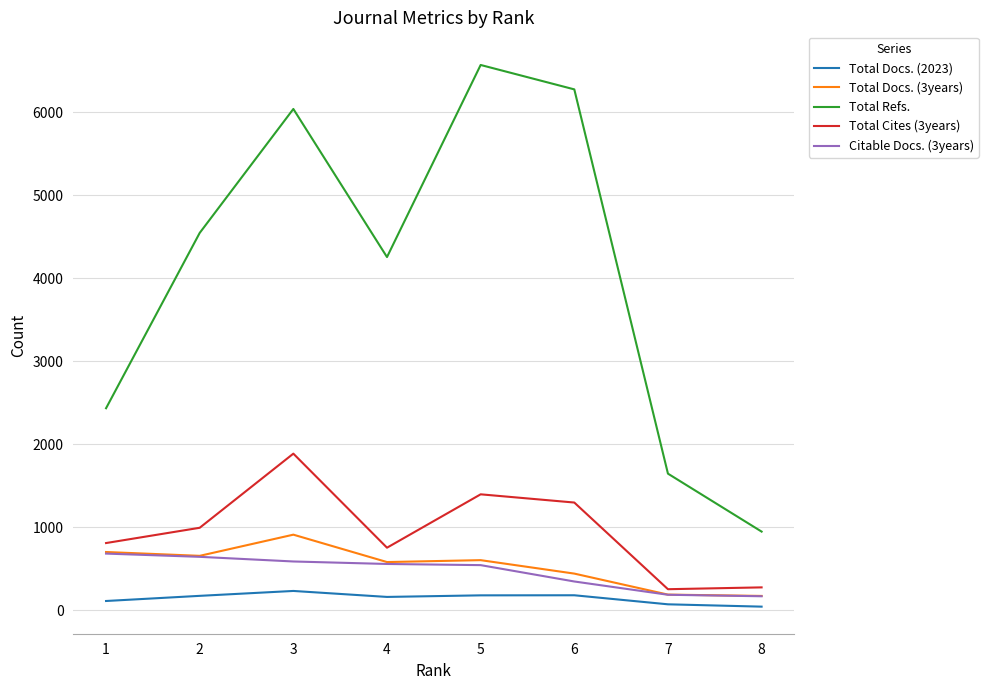

True or false: Total Docs. (2023) and Total Cites (3years) cross at least once.

False